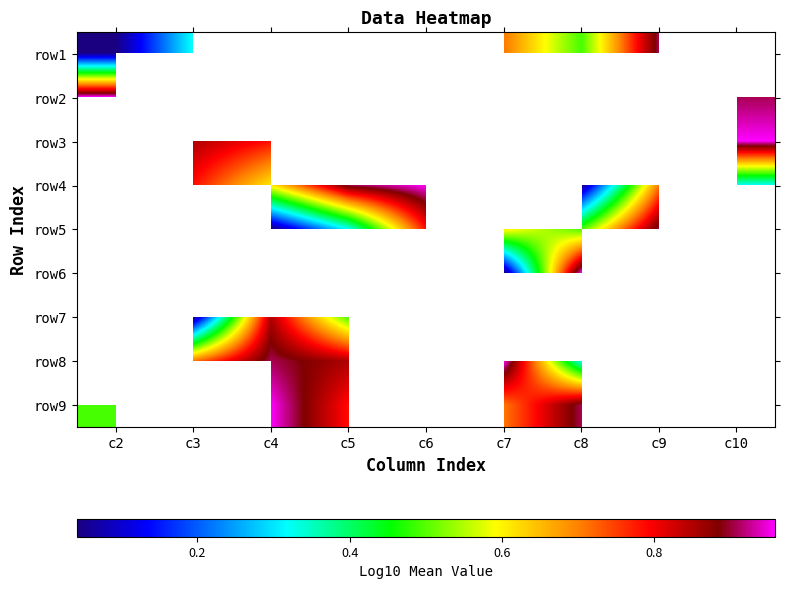

How many values in row5 are above zero?

6